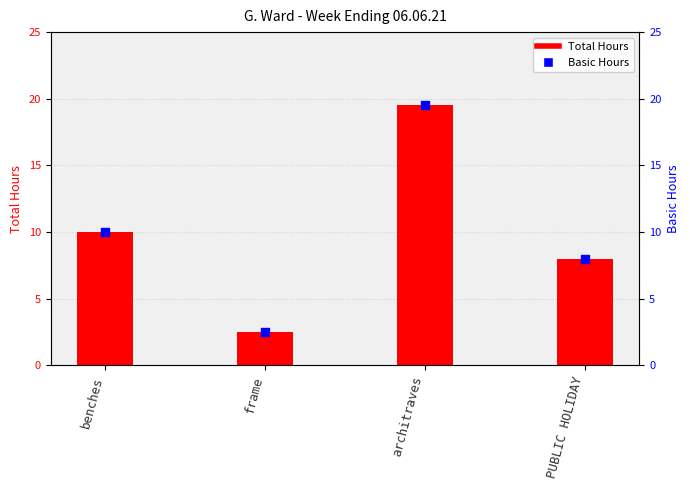

What is the total value across all series at PUBLIC HOLIDAY?

16.0